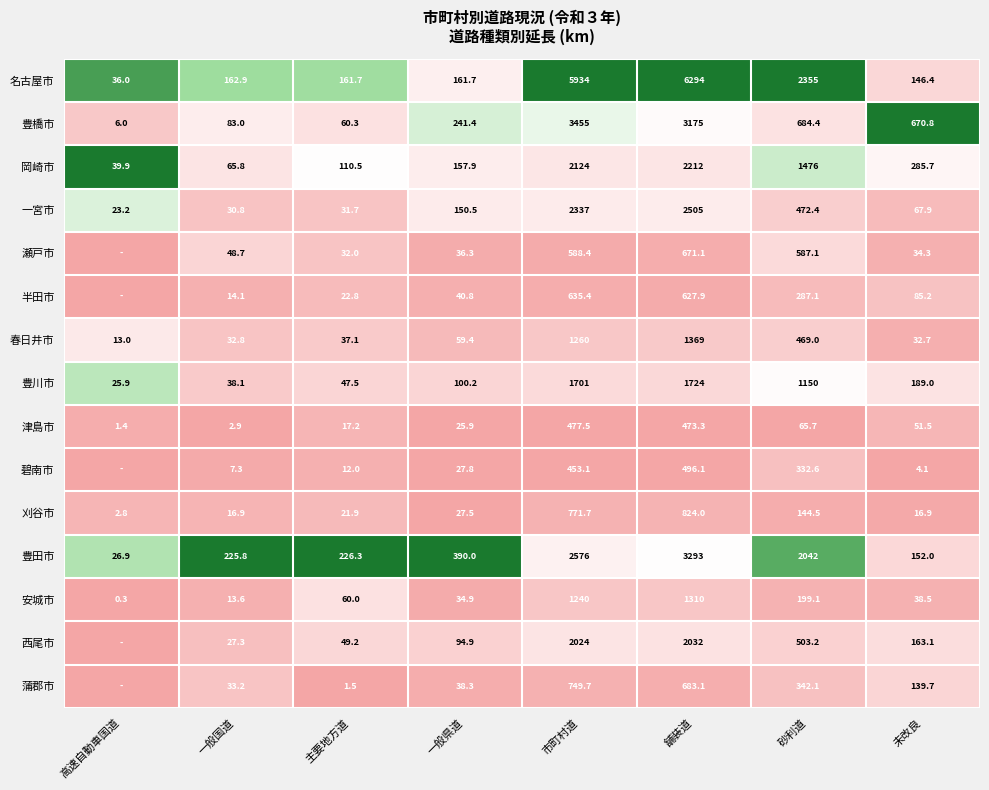

Which series changed the most between 主要地方道 and 砂利道?

名古屋市